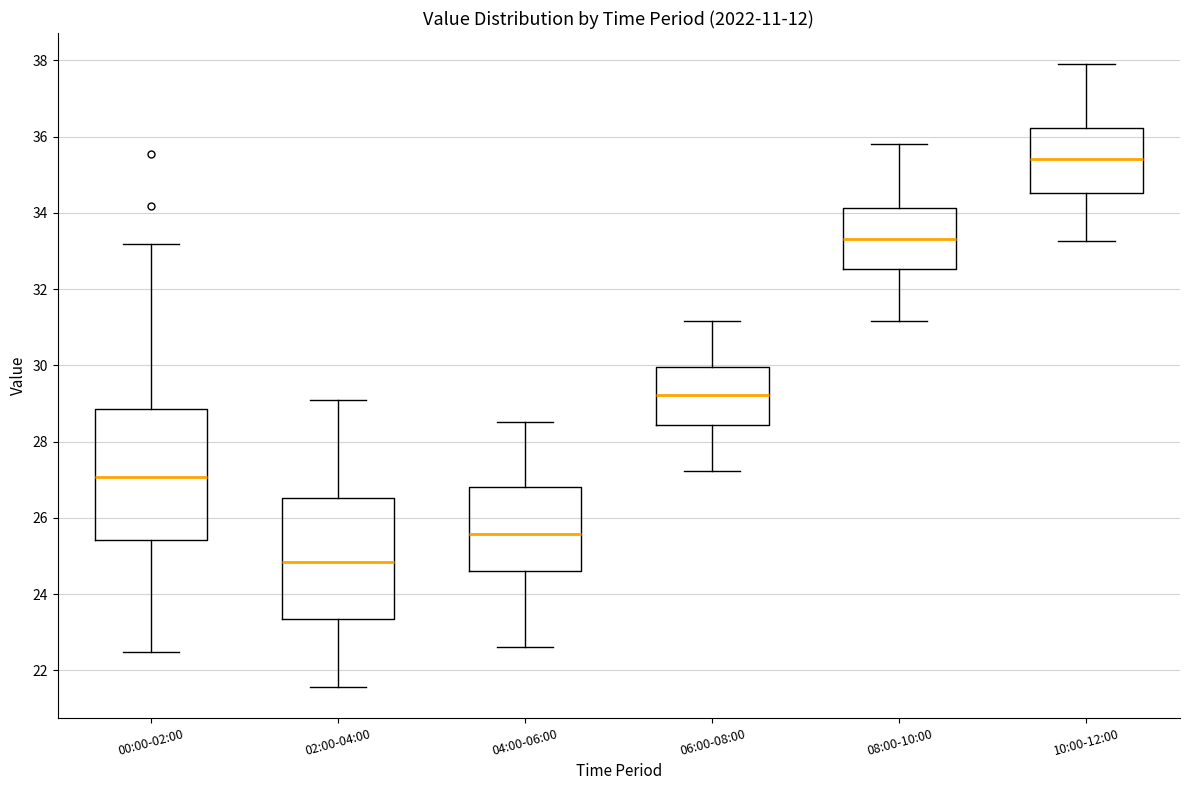

Which box's median line is the lowest?

02:00-04:00